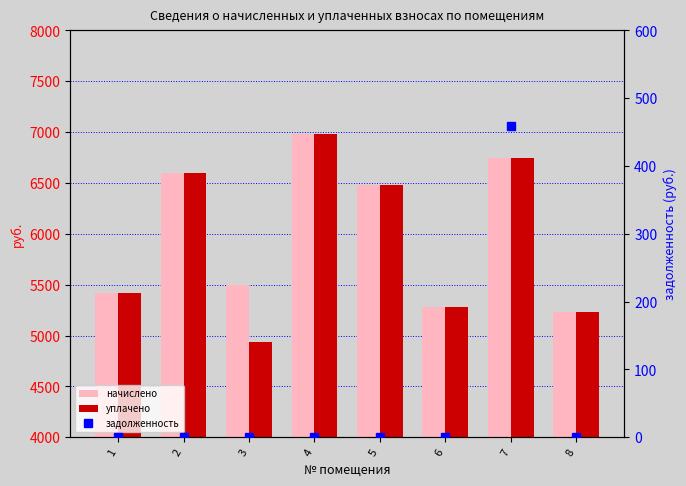

Where is начислено nearest to the value 6104?

5